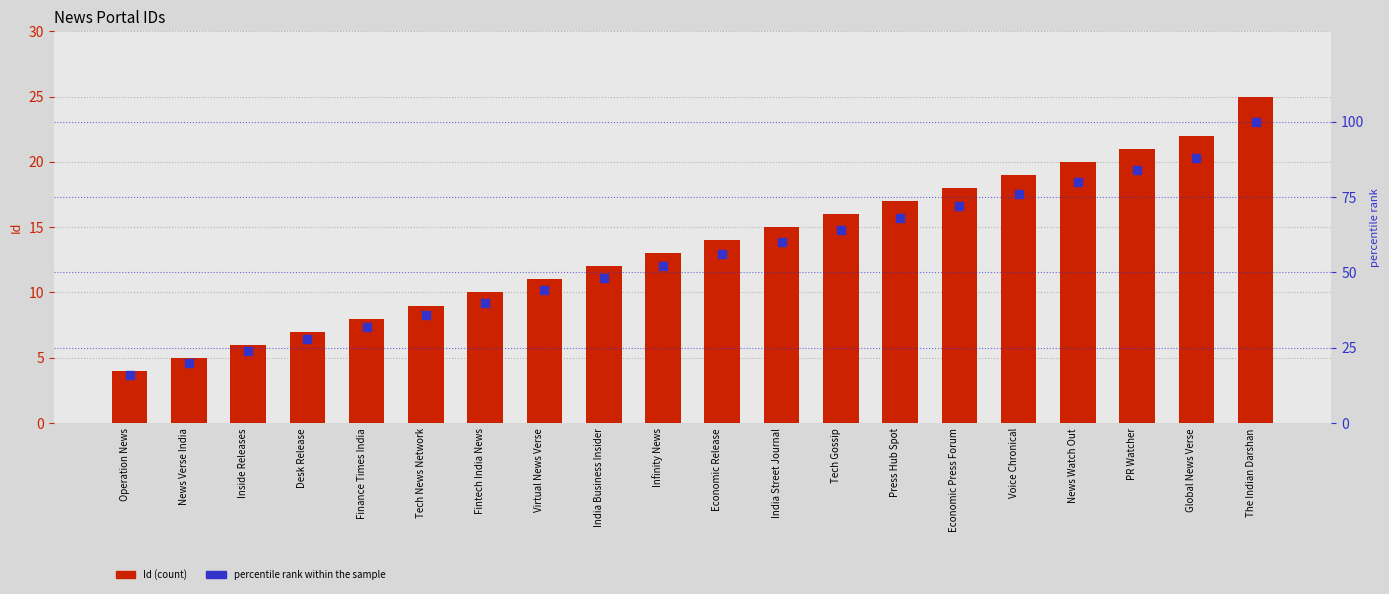

Which series has the largest Y range (max minus min)?

percentile rank within the sample